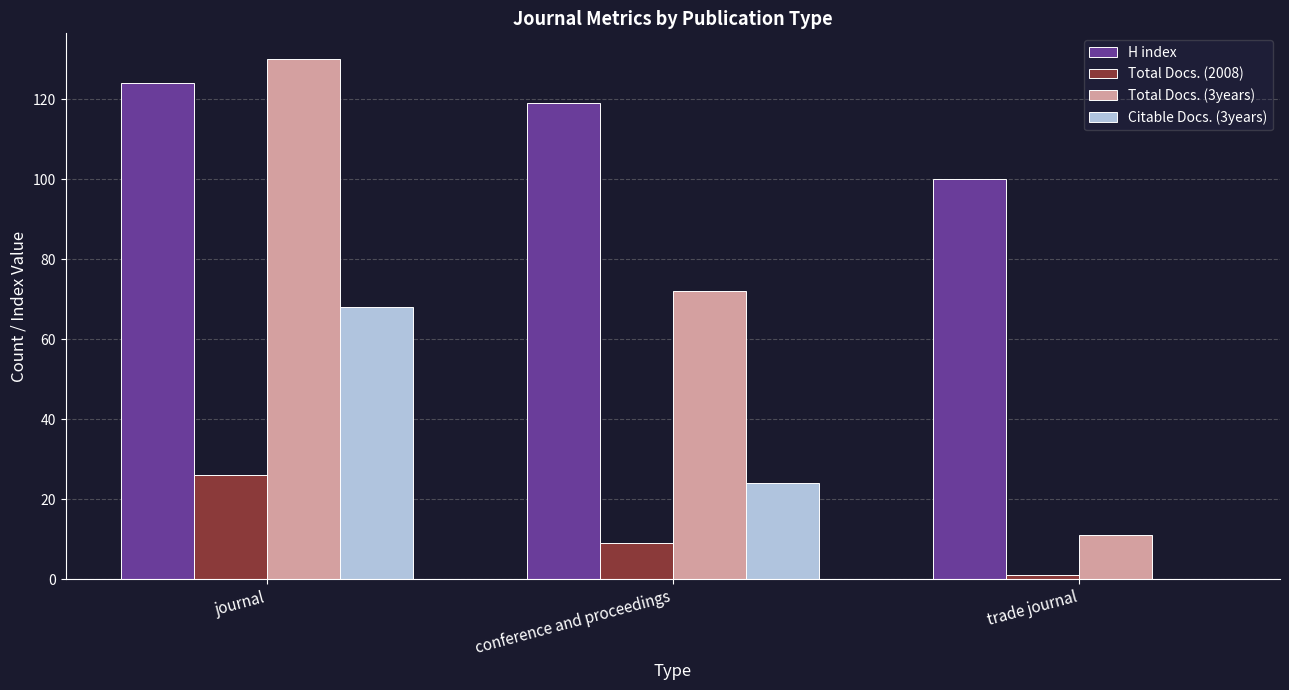

What is the total value across all series at conference and proceedings?

224